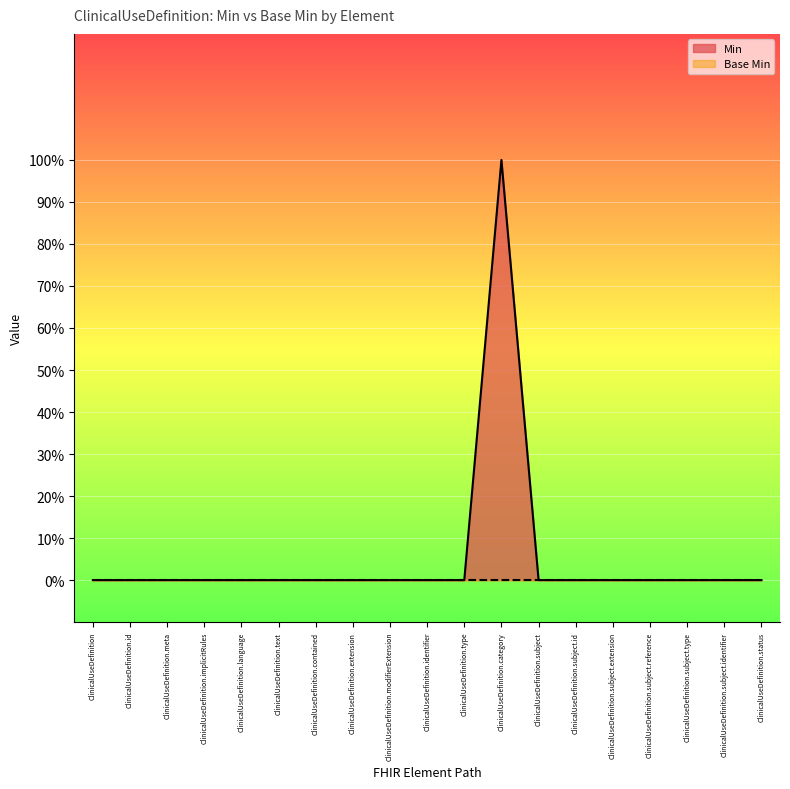

True or false: the data shows 1 at ClinicalUseDefinition.id.

False